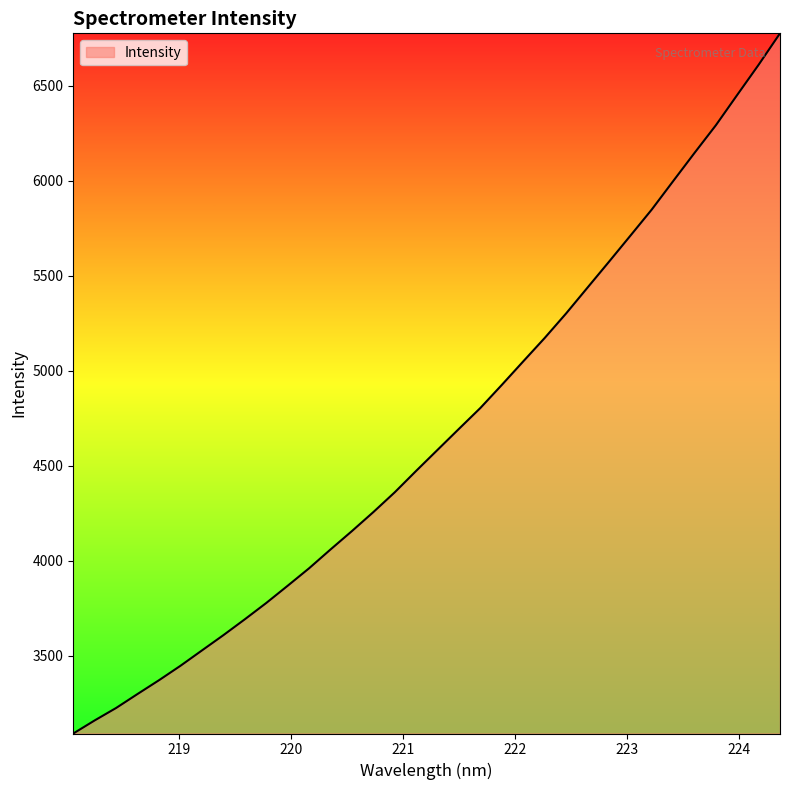

True or false: there are more than 2 points higher than both neighbors.

False